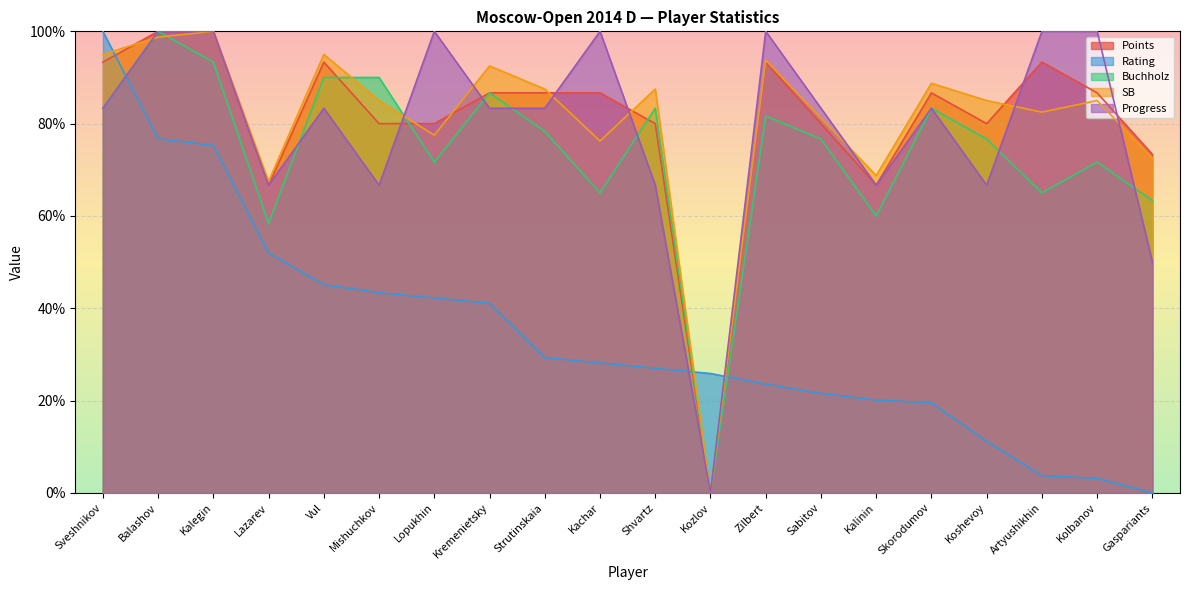

Reading left to right, transcribe all the data shown in this chart.

Points: Sveshnikov=0.9	Balashov=1.0	Kalegin=1.0	Lazarev=0.7	Vul=0.9	Mishuchkov=0.8	Lopukhin=0.8	Kremenietsky=0.9	Strutinskaia=0.9	Kachar=0.9	Shvartz=0.8	Kozlov=0.0	Zilbert=0.9	Sabitov=0.8	Kalinin=0.7	Skorodumov=0.9	Koshevoy=0.8	Artyushikhin=0.9	Kolbanov=0.9	Gaspariants=0.7
Rating: Sveshnikov=1.0	Balashov=0.8	Kalegin=0.8	Lazarev=0.5	Vul=0.5	Mishuchkov=0.4	Lopukhin=0.4	Kremenietsky=0.4	Strutinskaia=0.3	Kachar=0.3	Shvartz=0.3	Kozlov=0.3	Zilbert=0.2	Sabitov=0.2	Kalinin=0.2	Skorodumov=0.2	Koshevoy=0.1	Artyushikhin=0.0	Kolbanov=0.0	Gaspariants=0.0
Buchholz: Sveshnikov=0.8	Balashov=1.0	Kalegin=0.9	Lazarev=0.6	Vul=0.9	Mishuchkov=0.9	Lopukhin=0.7	Kremenietsky=0.9	Strutinskaia=0.8	Kachar=0.7	Shvartz=0.8	Kozlov=0.0	Zilbert=0.8	Sabitov=0.8	Kalinin=0.6	Skorodumov=0.8	Koshevoy=0.8	Artyushikhin=0.7	Kolbanov=0.7	Gaspariants=0.6
SB: Sveshnikov=0.9	Balashov=1.0	Kalegin=1.0	Lazarev=0.7	Vul=0.9	Mishuchkov=0.8	Lopukhin=0.8	Kremenietsky=0.9	Strutinskaia=0.9	Kachar=0.8	Shvartz=0.9	Kozlov=0.0	Zilbert=0.9	Sabitov=0.8	Kalinin=0.7	Skorodumov=0.9	Koshevoy=0.8	Artyushikhin=0.8	Kolbanov=0.8	Gaspariants=0.7
Progress: Sveshnikov=0.8	Balashov=1.0	Kalegin=1.0	Lazarev=0.7	Vul=0.8	Mishuchkov=0.7	Lopukhin=1.0	Kremenietsky=0.8	Strutinskaia=0.8	Kachar=1.0	Shvartz=0.7	Kozlov=0.0	Zilbert=1.0	Sabitov=0.8	Kalinin=0.7	Skorodumov=0.8	Koshevoy=0.7	Artyushikhin=1.0	Kolbanov=1.0	Gaspariants=0.5